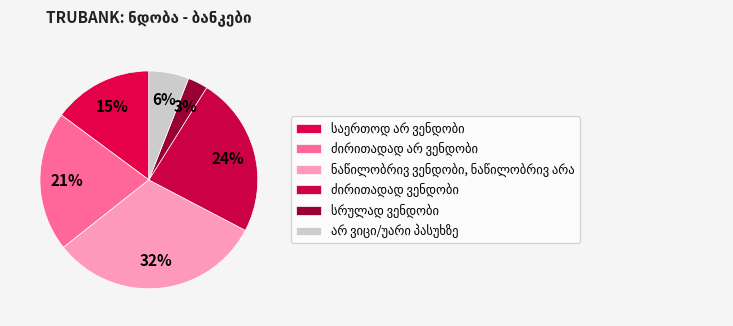

How many slices are in this pie chart?

6